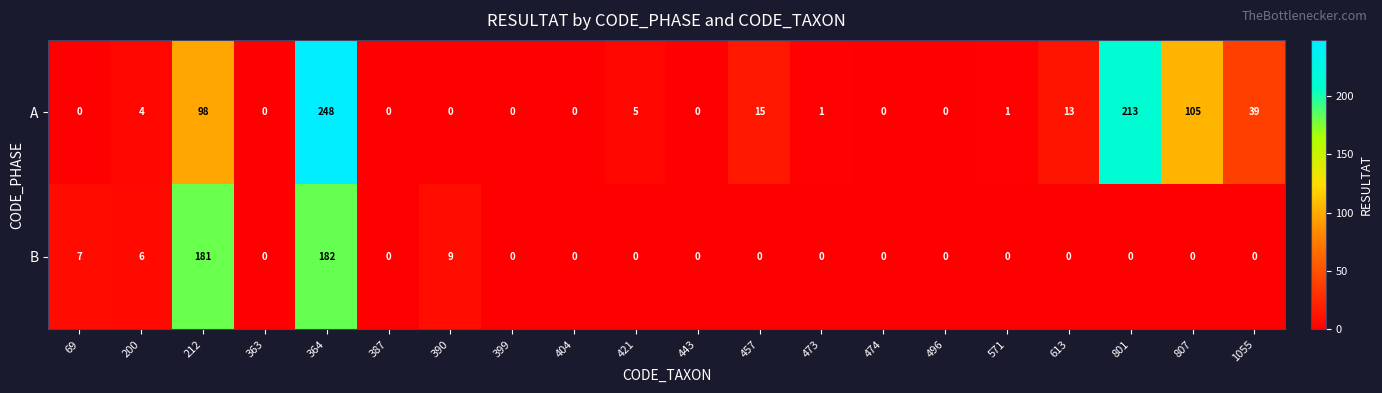

The A series shows 66 at 807. True or false?

False